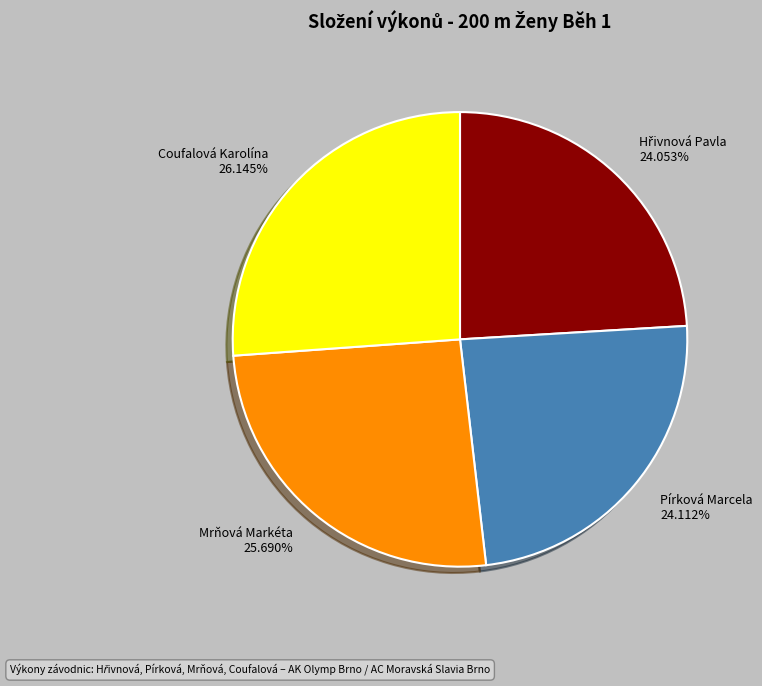

Do Mrňová Markéta and Coufalová Karolína together represent more than half of the pie?

Yes